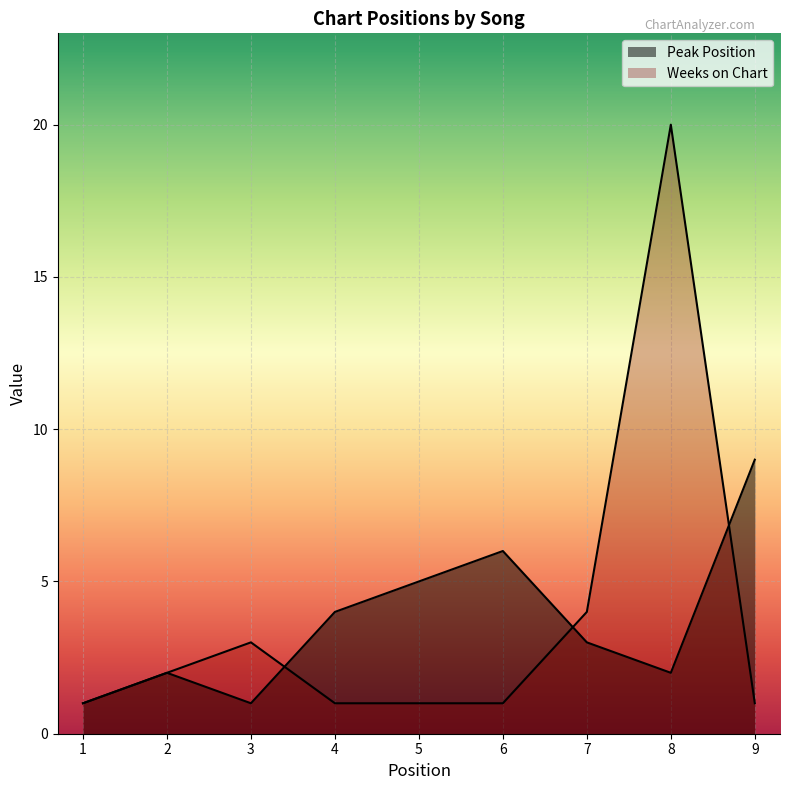

What is the spread (max minus min) of values at 4?

3